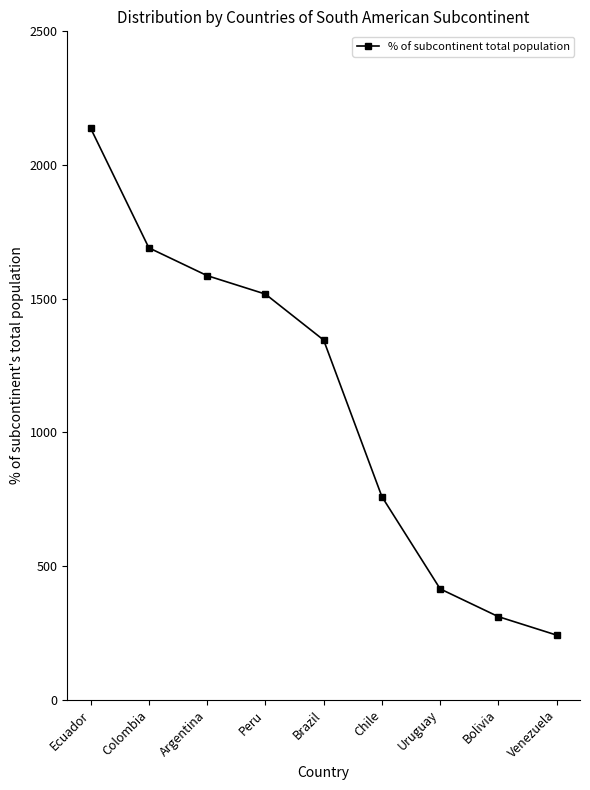

What is the approximate value at Ecuador?

2138